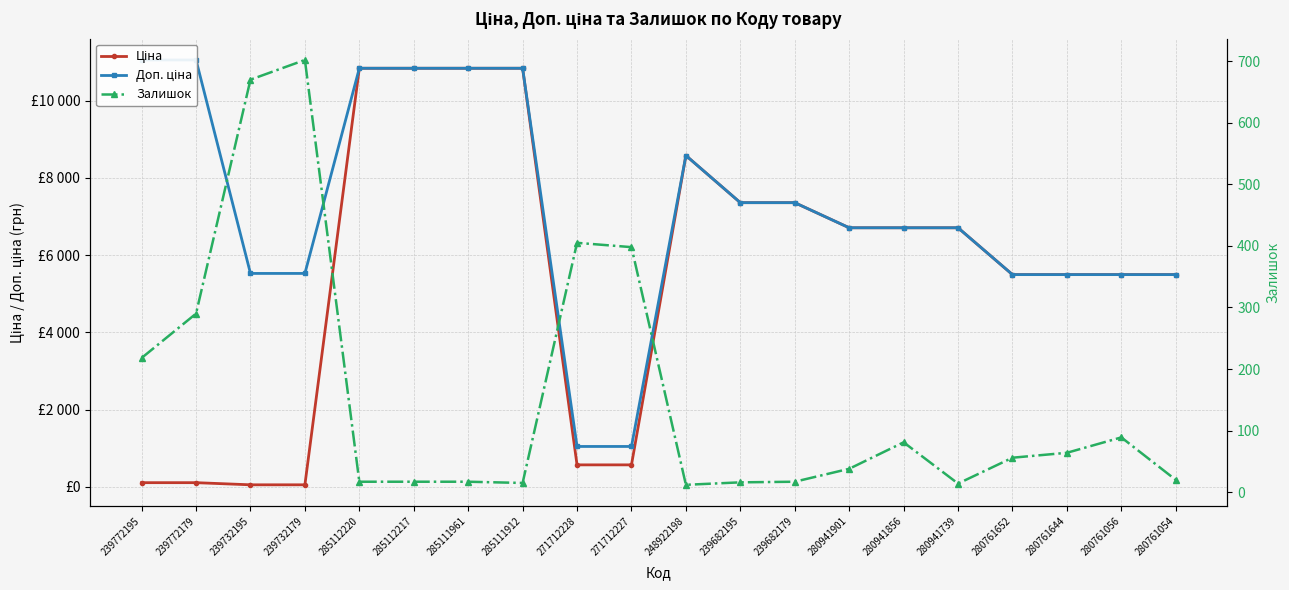

Reading left to right, transcribe all the data shown in this chart.

Ціна: 110.5	110.5	55.3	55.3	10840.1	10840.1	10840.1	10840.1	571.6	571.6	8581.1	7360.2	7360.2	6710.2	6710.2	6710.2	5497.3	5497.3	5497.3	5497.3
Доп. ціна: 11055.0	11055.0	5528.0	5528.0	10840.1	10840.1	10840.1	10840.1	1048.0	1048.0	8581.1	7360.2	7360.2	6710.2	6710.2	6710.2	5497.3	5497.3	5497.3	5497.3
Залишок: 218.0	290.0	670.0	702.0	17.0	17.0	17.0	15.0	405.0	398.0	12.0	16.0	17.0	38.0	81.0	14.0	56.0	64.0	89.0	20.0